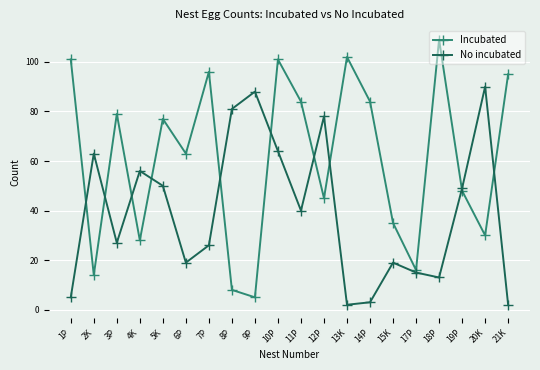

Is it true that Incubated equals 192 at 18P?

False